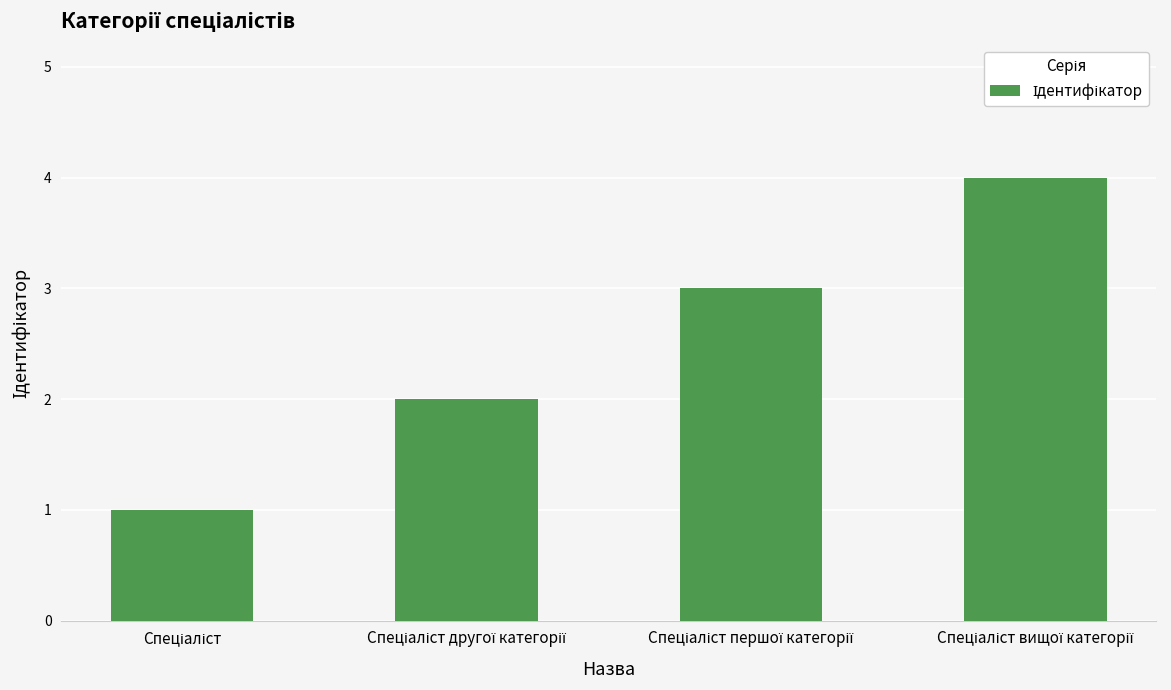

What is the maximum value shown in the chart?

4